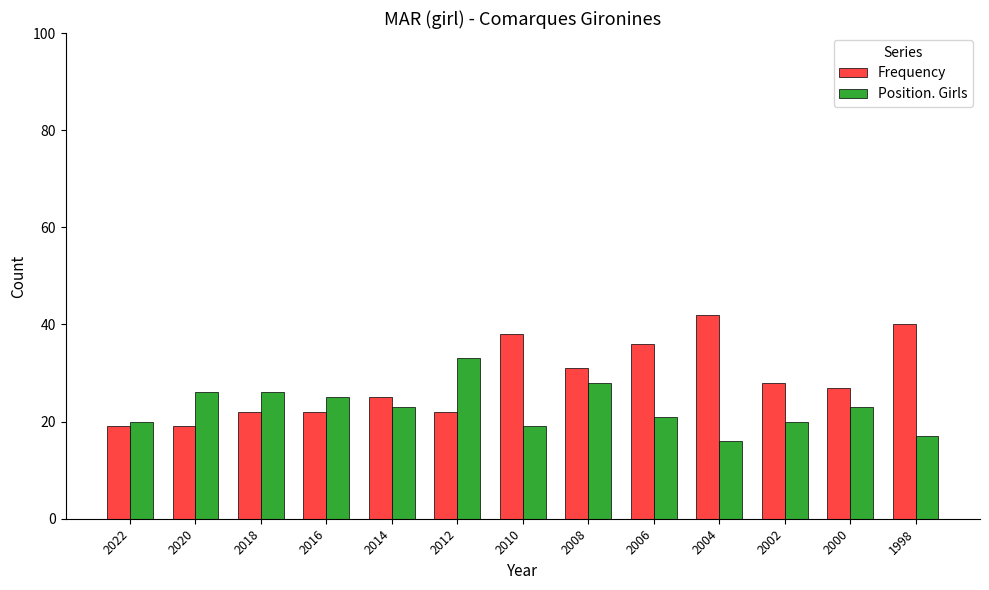

Which series has the widest spread of values?

Frequency